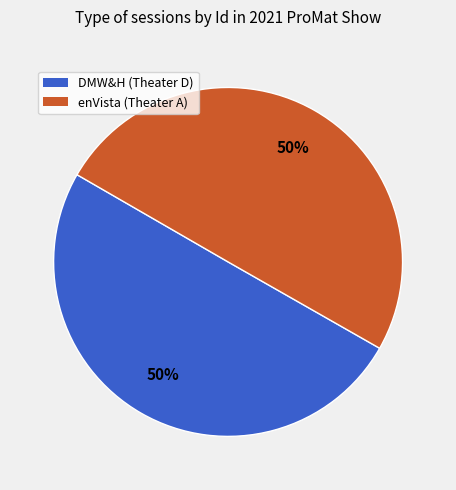

Is the sum of enVista (Theater A) and DMW&H (Theater D) greater than half?

Yes